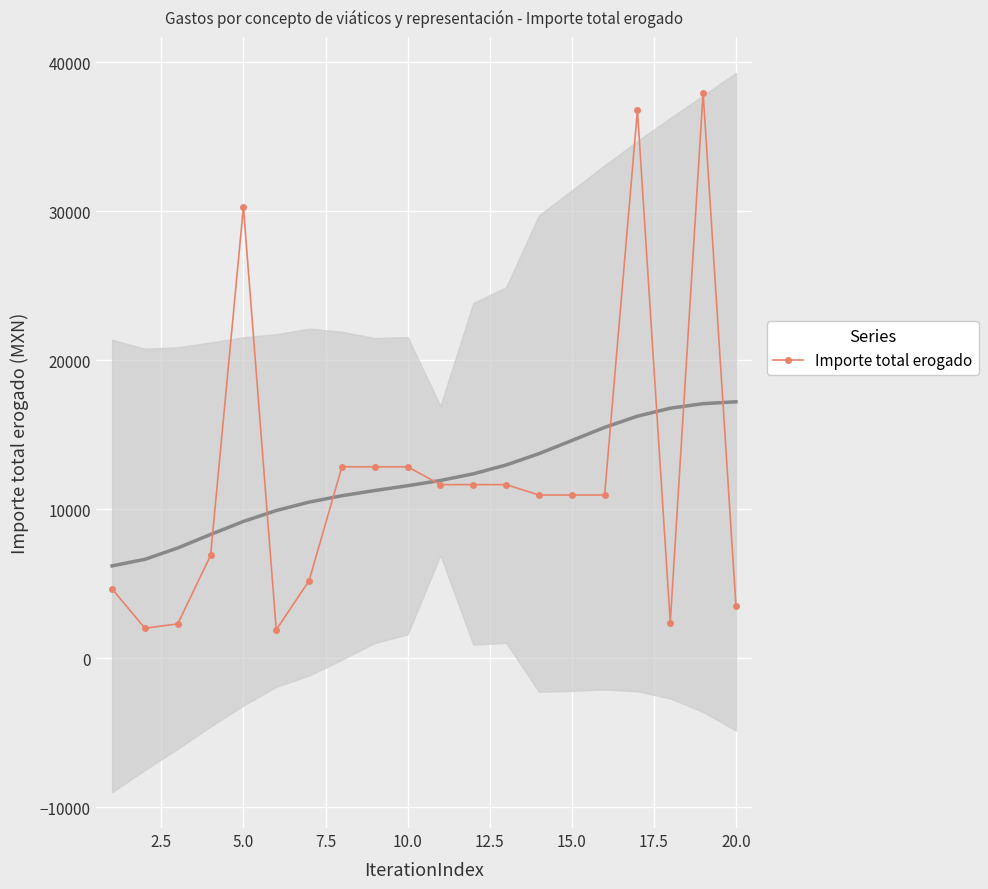

How many values in the Importe total erogado series are below 10956?

8